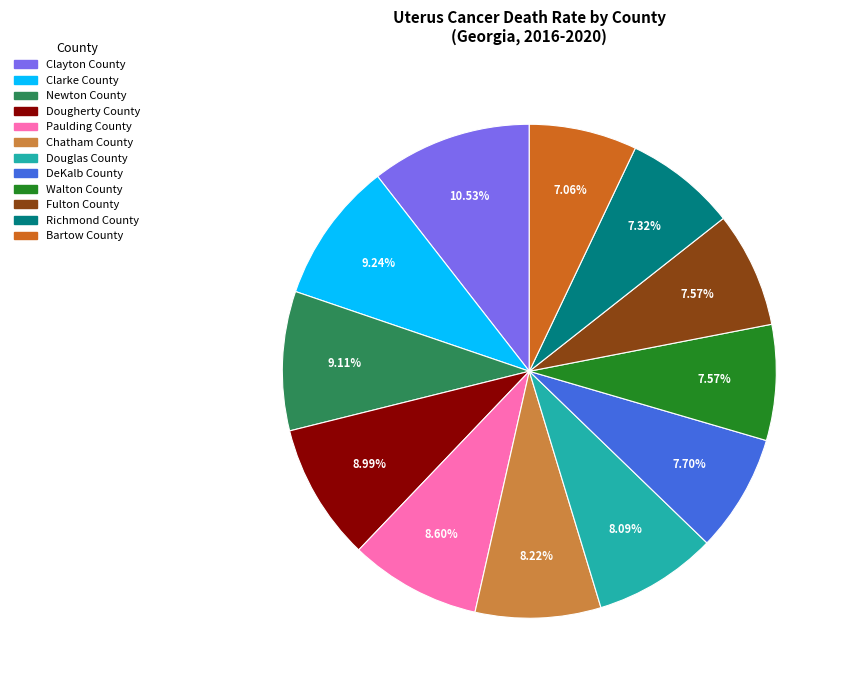

Is there a majority slice in this chart?

No